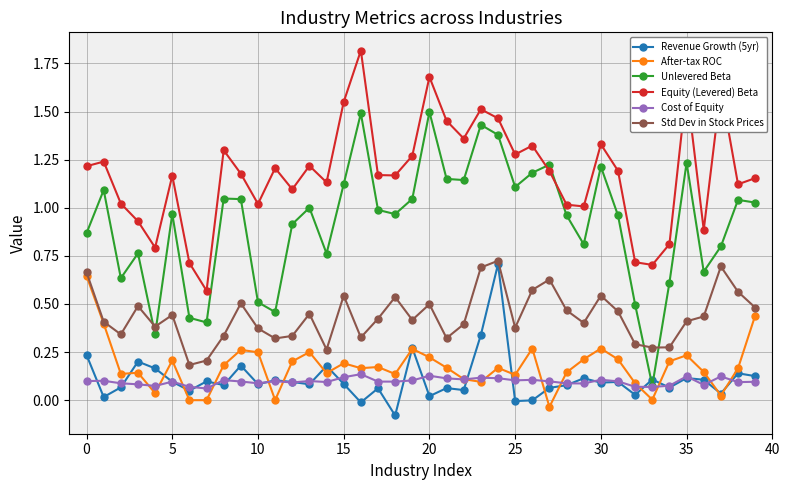

True or false: Std Dev in Stock Prices and Cost of Equity intersect in this chart.

False